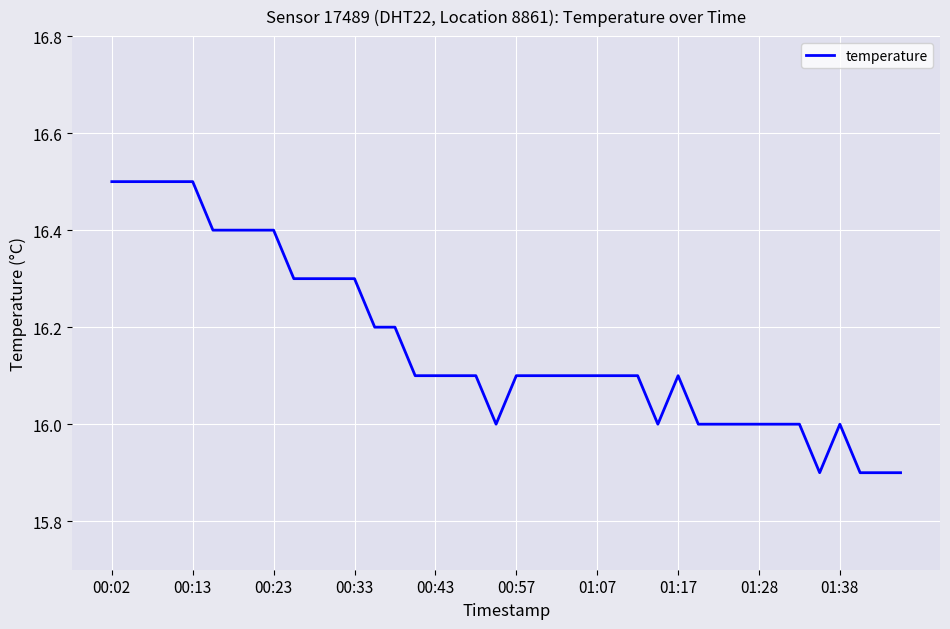

What is the smallest value displayed?

15.9